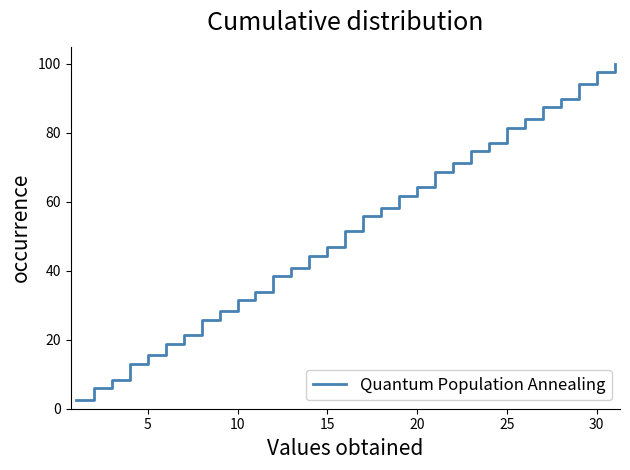

What is the value of the 27th point from the left?

87.4